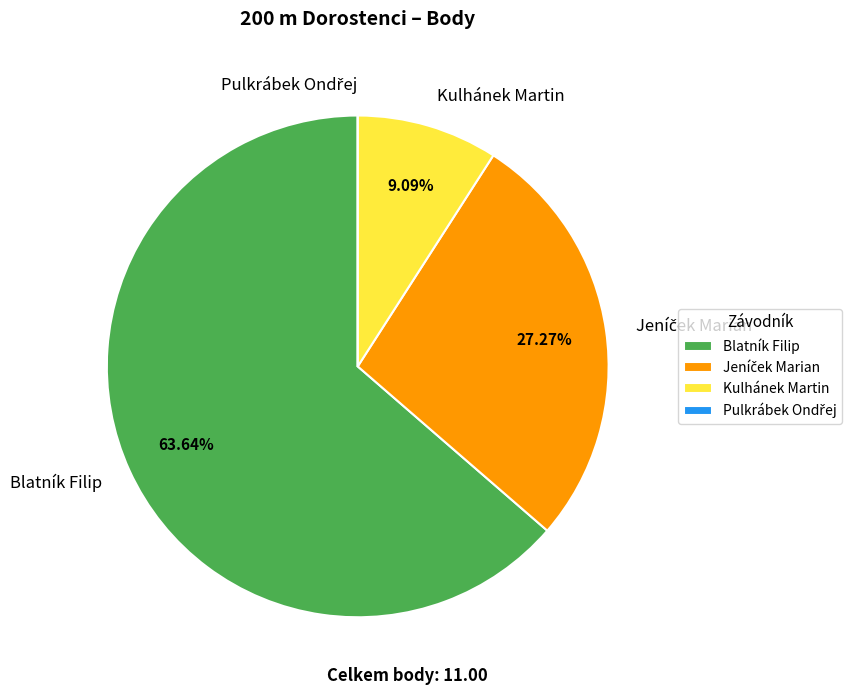

Is there a majority slice in this chart?

Yes